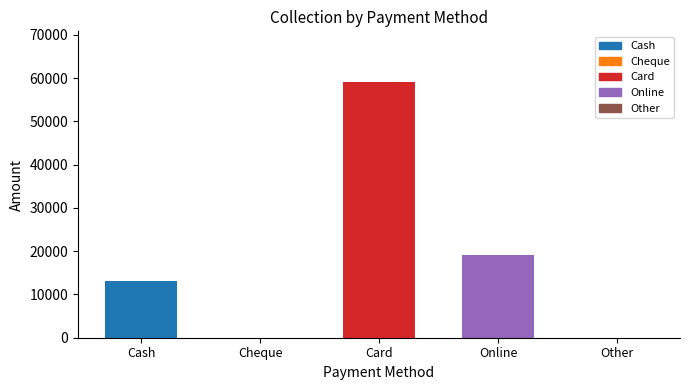

What is the sum of the values at Cash and Online?

32000